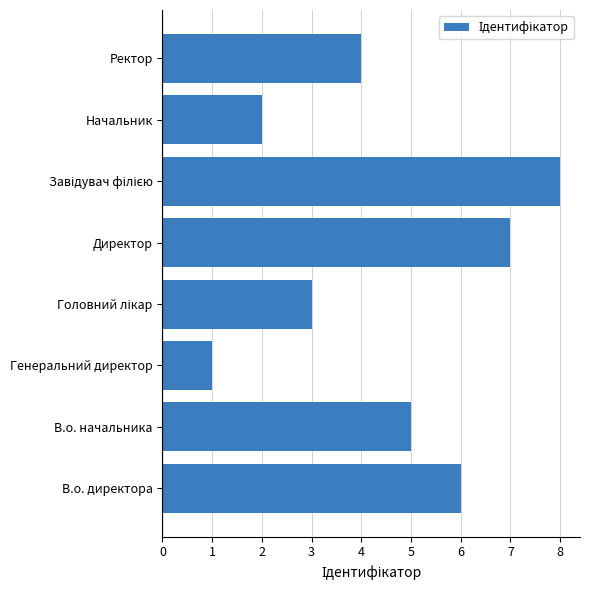

Count the values in the range 3 to 7.

5